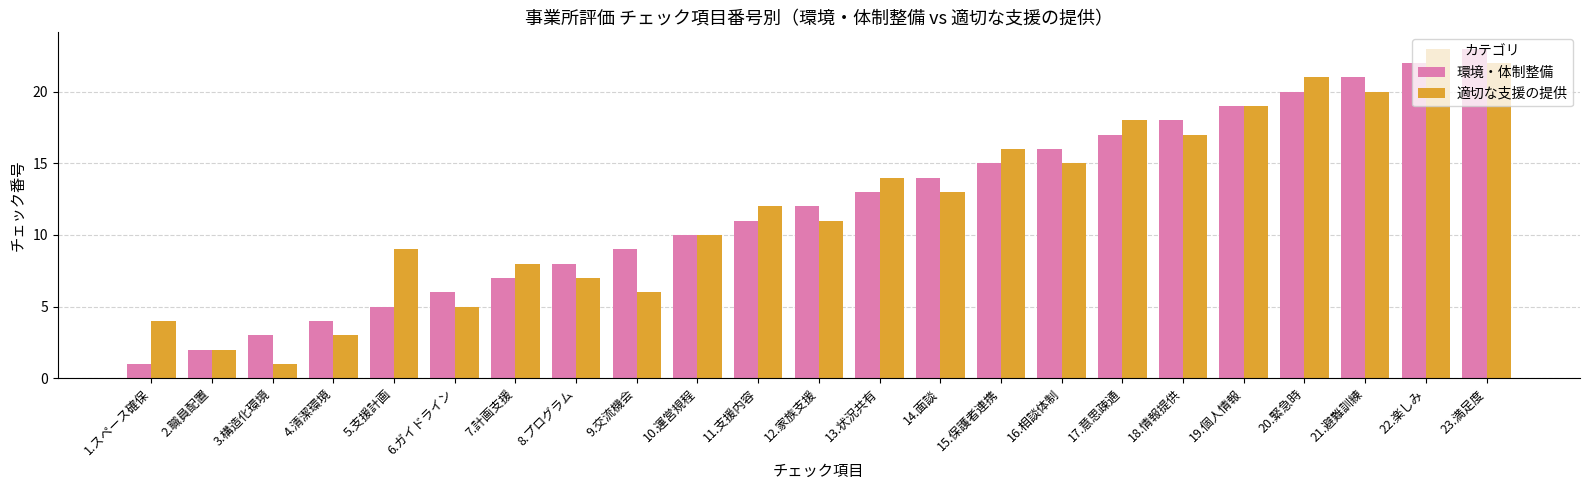

Is it true that 適切な支援の提供 equals 21 at 20.緊急時?

True